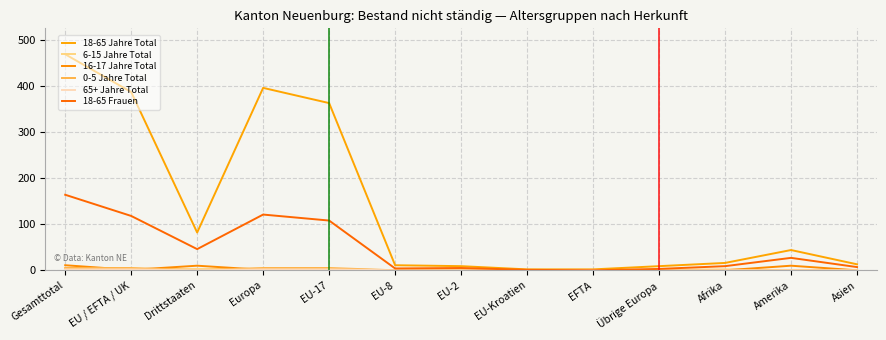

At which category is the sum across all series the highest?

Gesamttotal